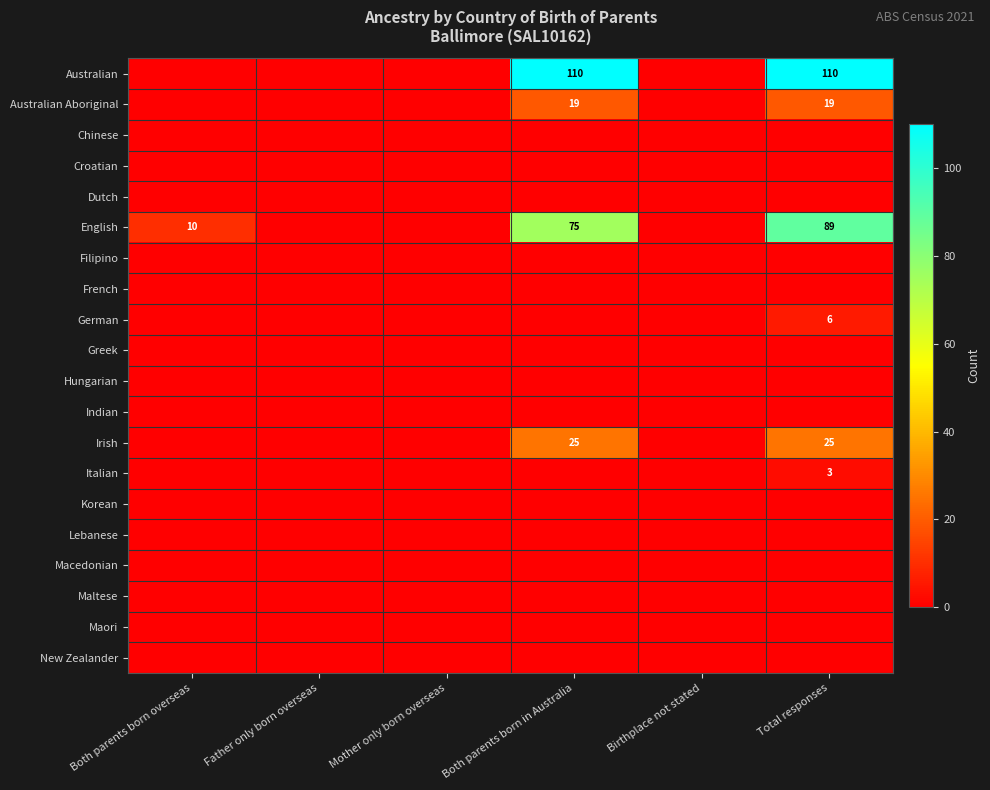

True or false: English has a value of 10 at Both parents born overseas.

True